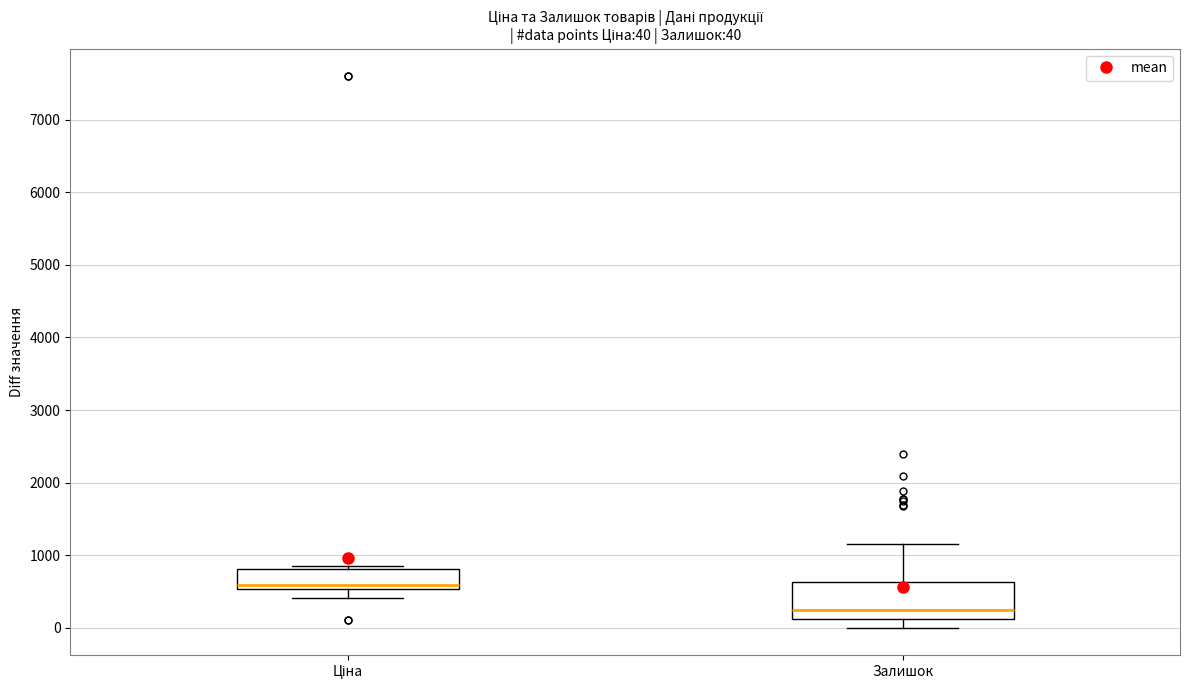

Which box is the tallest, from its lower edge to its upper edge?

Залишок